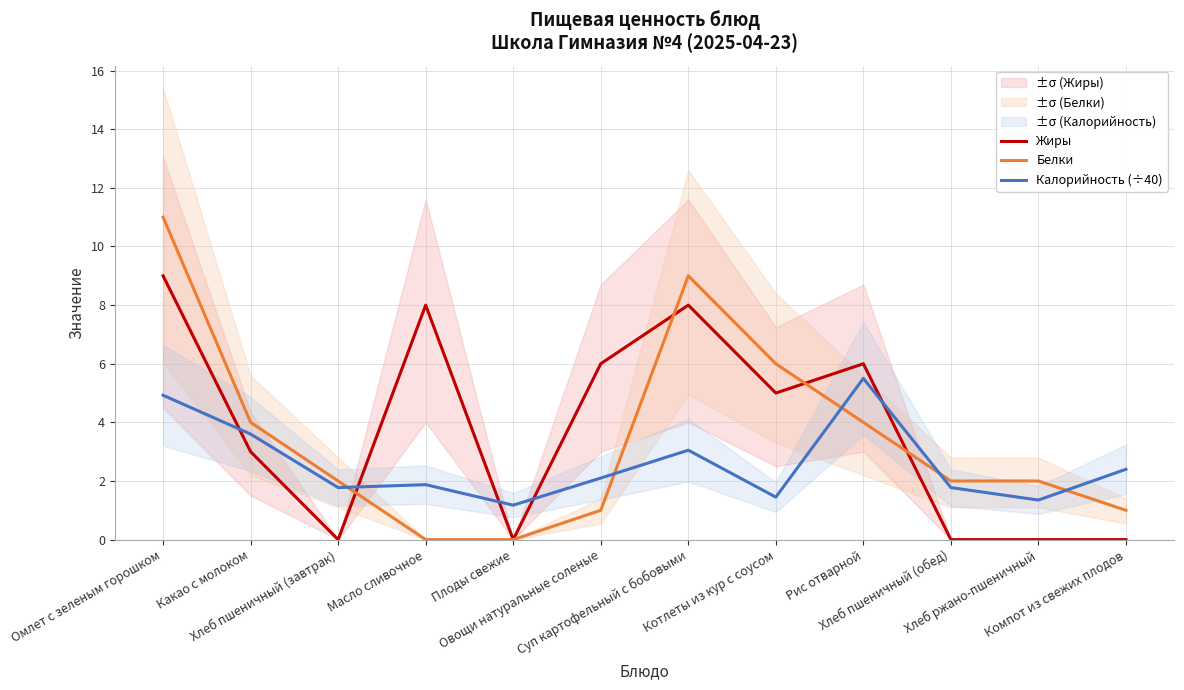

How many lines are shown in the chart?

3